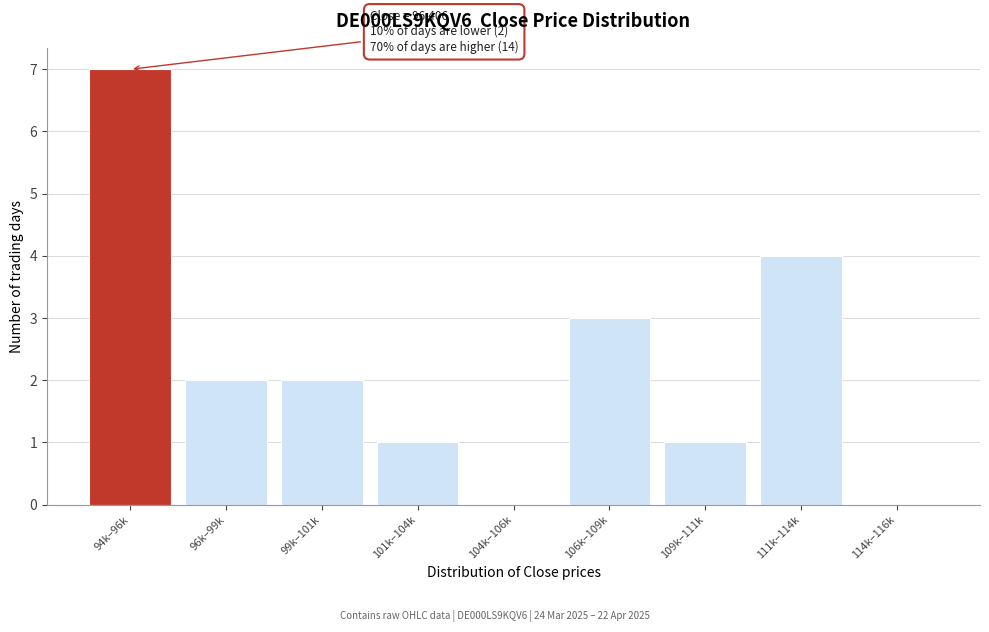

Reading left to right, list all the values displayed in this chart.

94k–96k=7	96k–99k=2	99k–101k=2	101k–104k=1	104k–106k=0	106k–109k=3	109k–111k=1	111k–114k=4	114k–116k=0